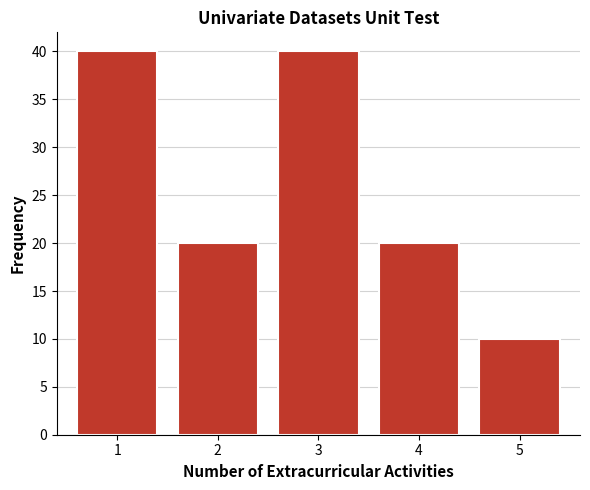

Reading left to right, extract all data points from this chart.

40	20	40	20	10